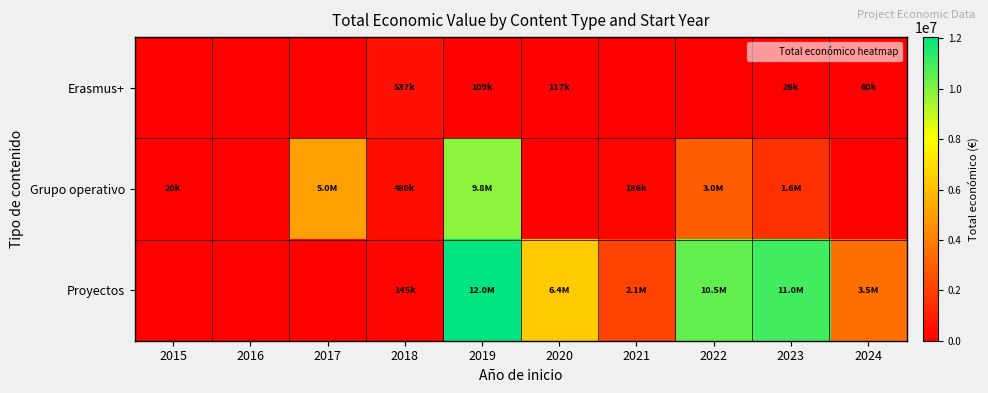

List the series in order of their overall mean, lowest first.

Erasmus+, Grupo operativo, Proyectos